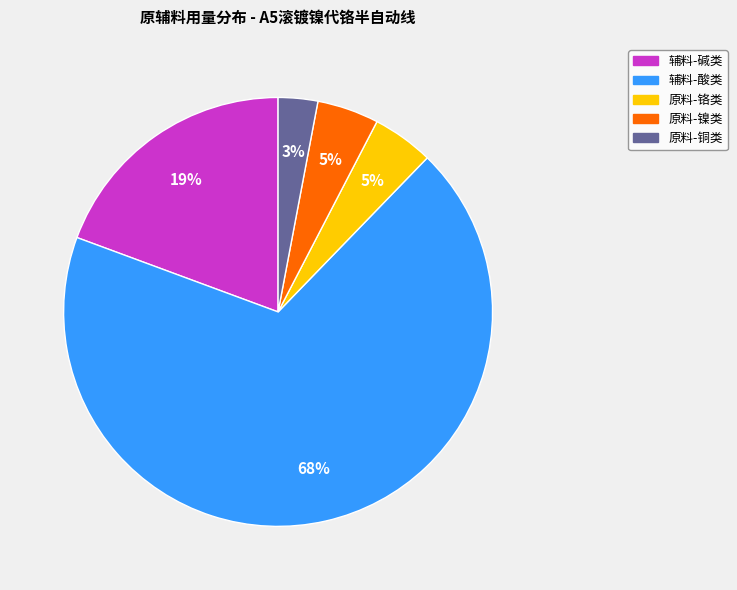

Does any single category account for the majority?

Yes